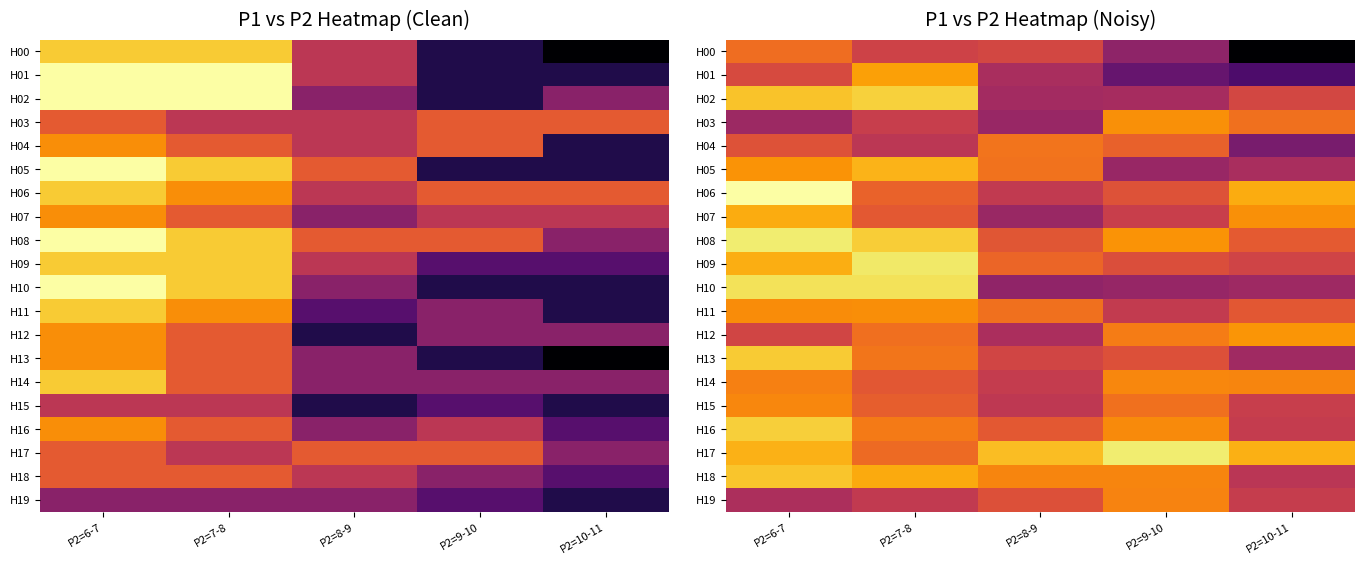

Which has a higher value, P2=7-8 or P2=8-9?

P2=8-9